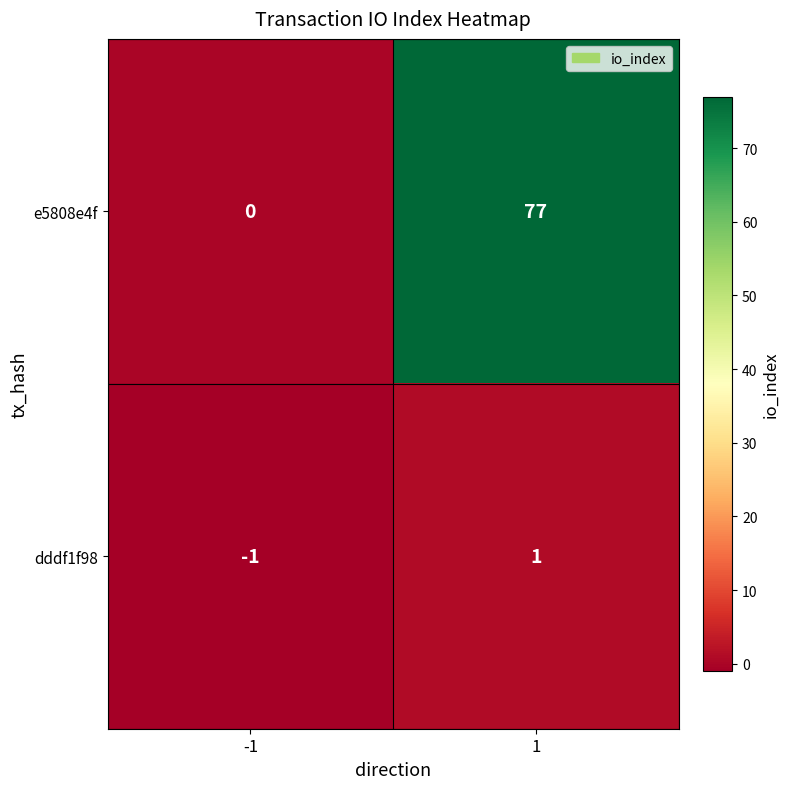

What is the highest value of the e5808e4f series?

77